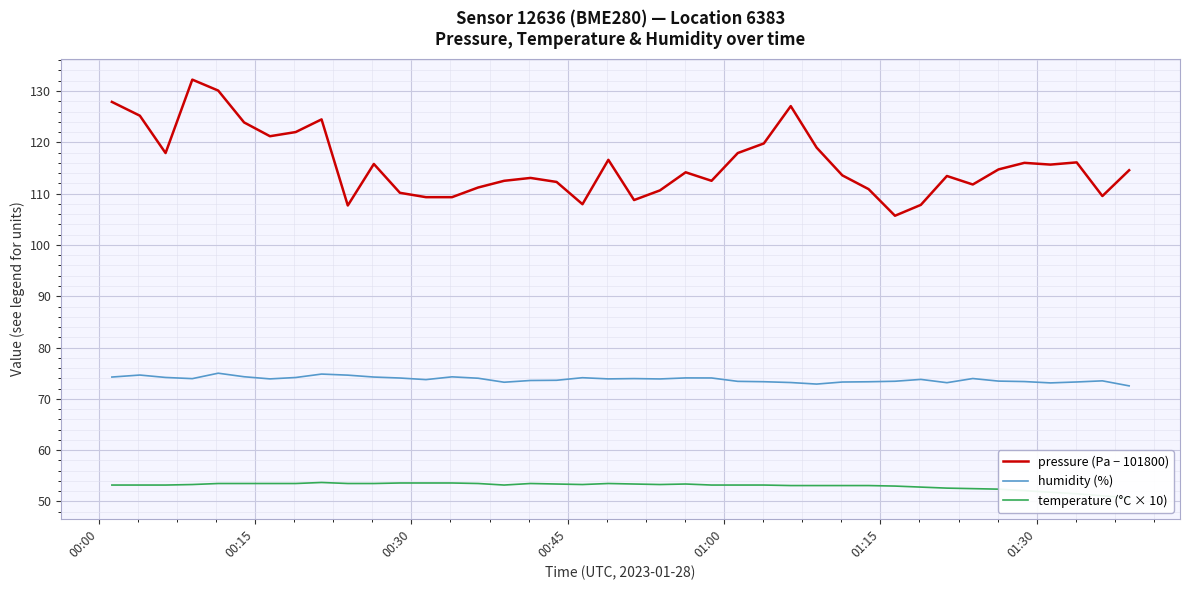

True or false: temperature (°C × 10) has more than 1 interior local peaks.

True